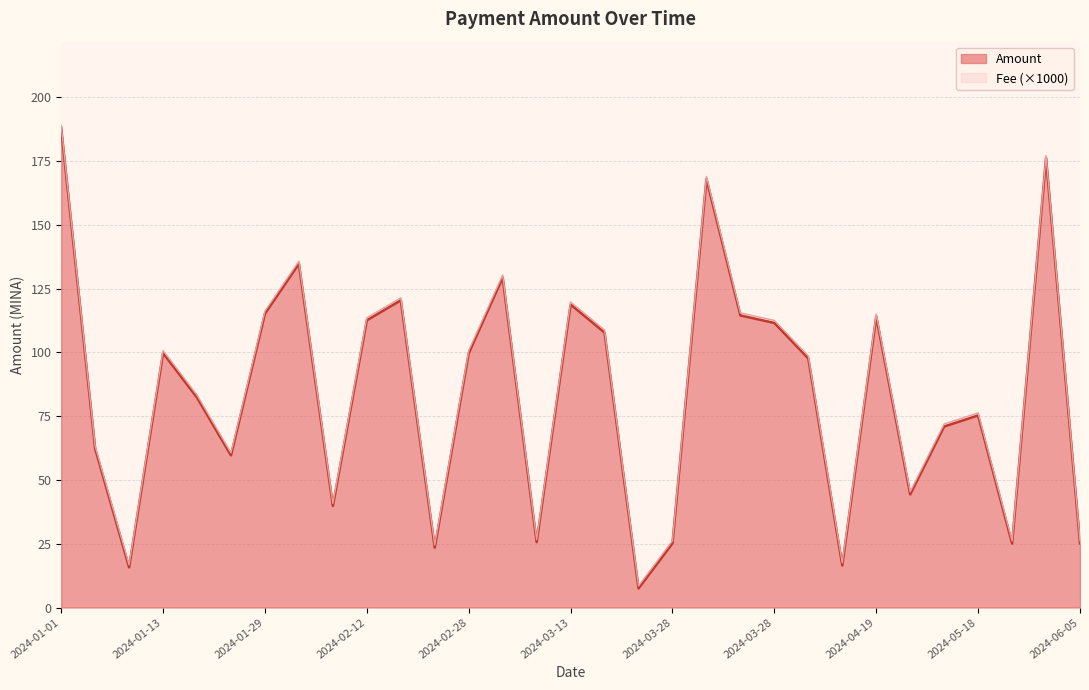

Reading right to left, what are all the values shown in this chart?

25.2	176.2	25.1	75.3	71.0	44.4	114.1	16.5	97.6	111.6	114.5	168.0	25.2	7.5	107.8	118.8	25.6	129.4	99.7	23.5	120.4	112.6	39.8	134.8	115.2	59.6	82.3	99.8	15.7	62.3	188.0